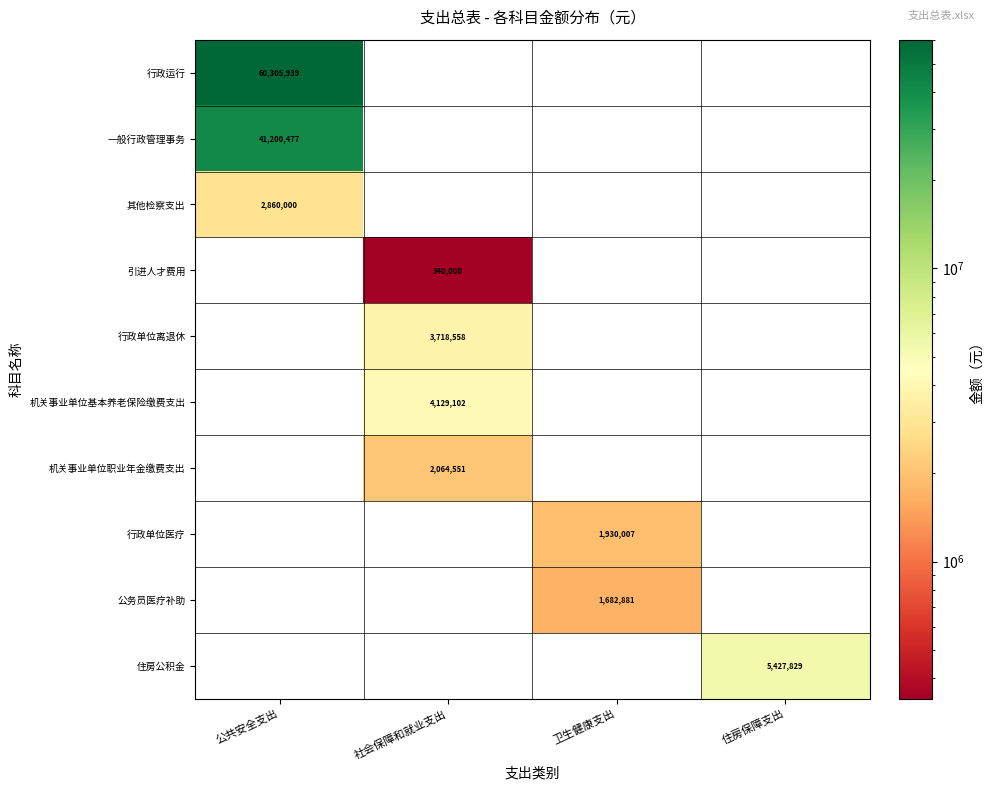

Is it true that 一般行政管理事务 equals 41200477 at 公共安全支出?

True